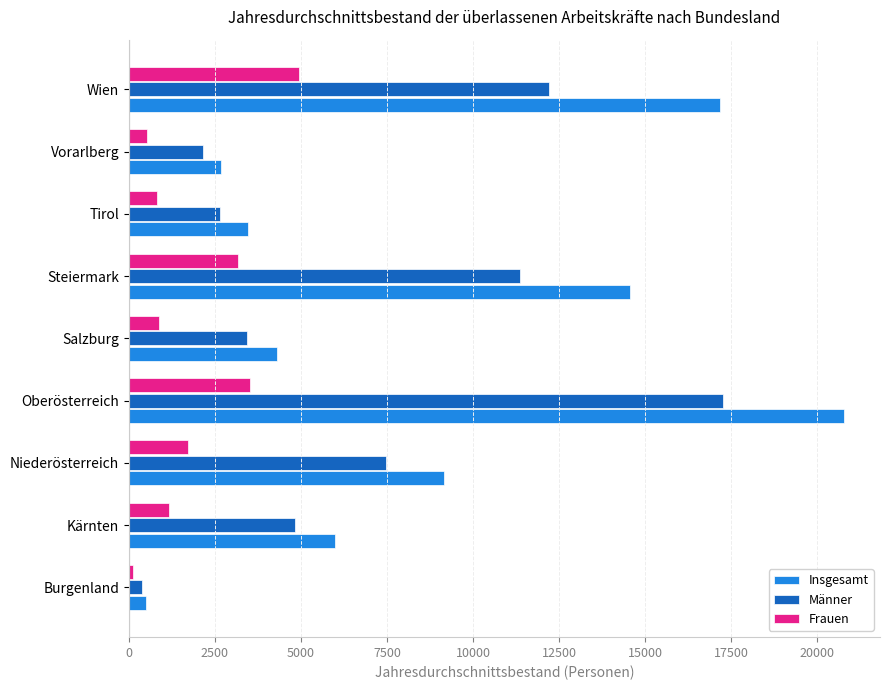

Is it true that Männer equals 2608.5 at Steiermark?

False